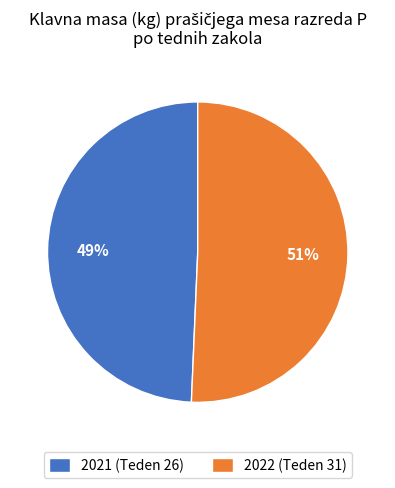

The 2021 (Teden 26) slice represents 49% of the pie. True or false?

True